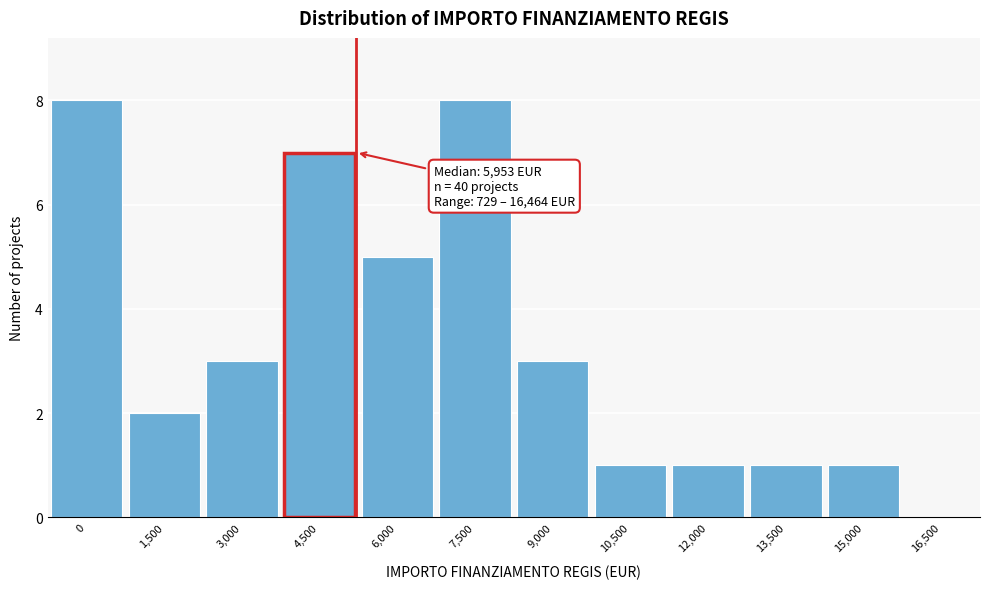

Reading right to left, extract all data points from this chart.

16,500=0	15,000=1	13,500=1	12,000=1	10,500=1	9,000=3	7,500=8	6,000=5	4,500=7	3,000=3	1,500=2	0=8